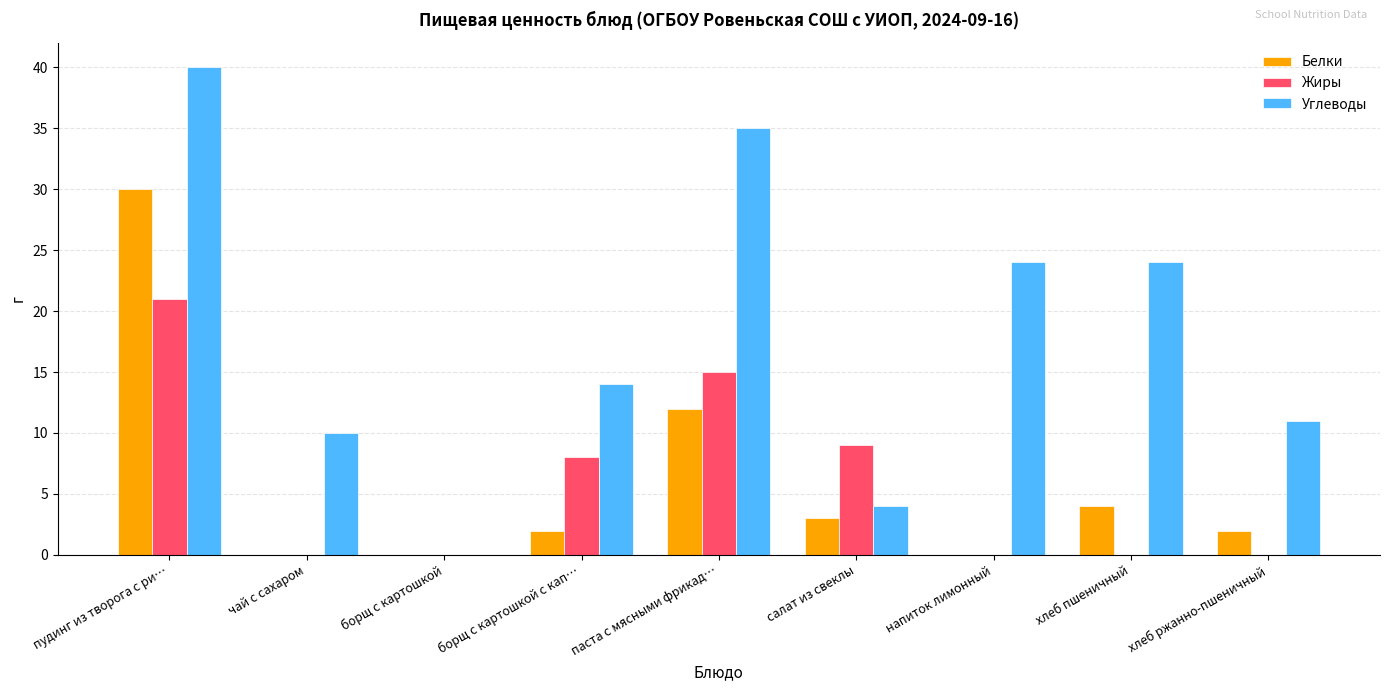

Is the value of Углеводы at пудинг из творога с ри… greater than the value of Белки at паста с мясными фрикад…?

Yes